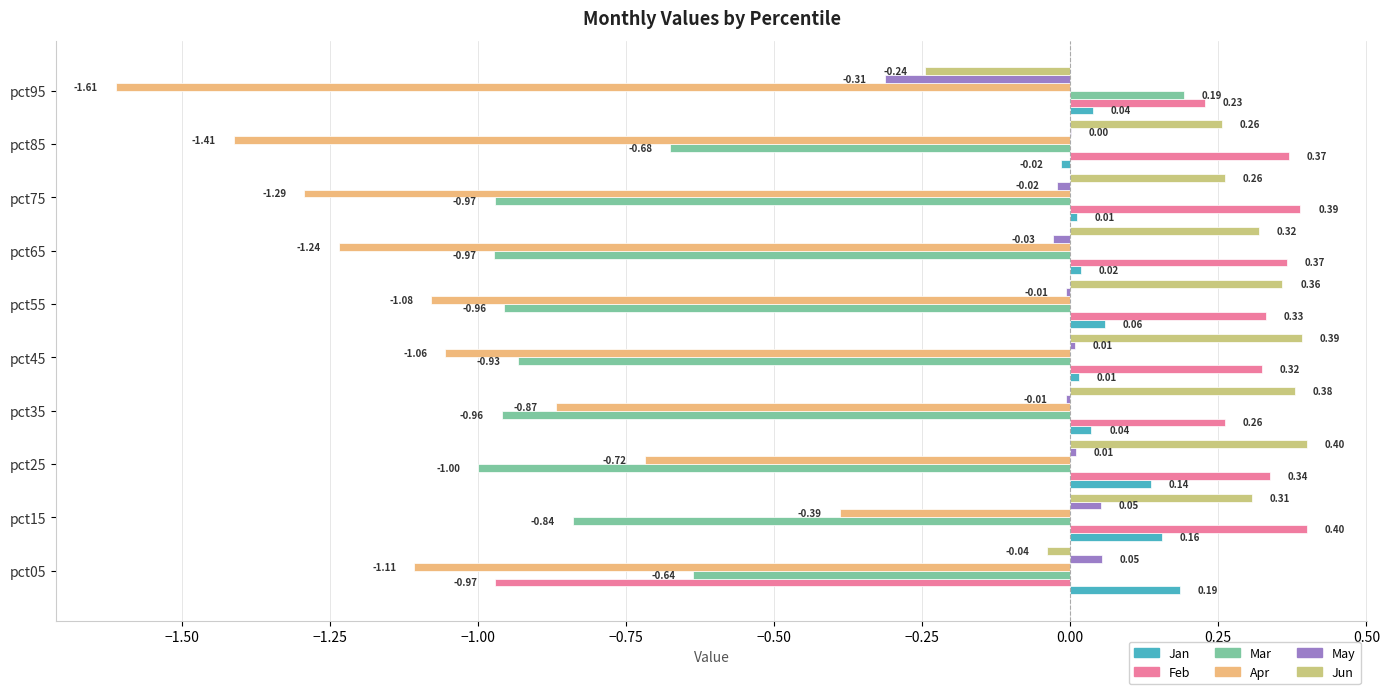

What is the sum of all Mar values?

-7.8